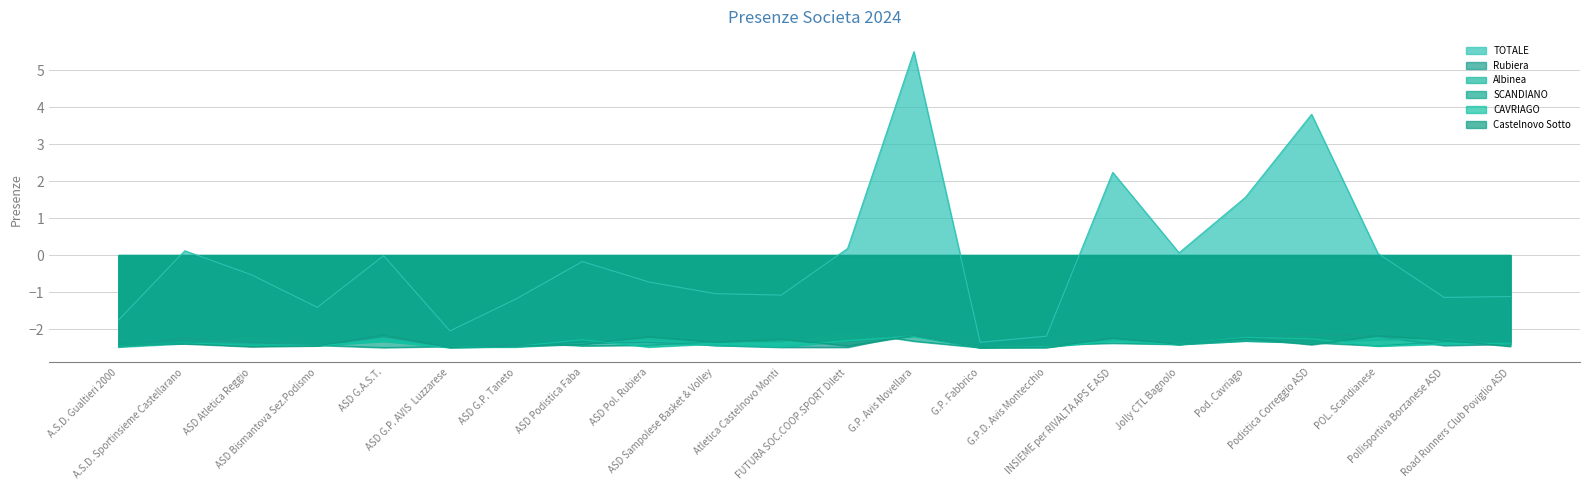

True or false: SCANDIANO and TOTALE cross at least once.

False